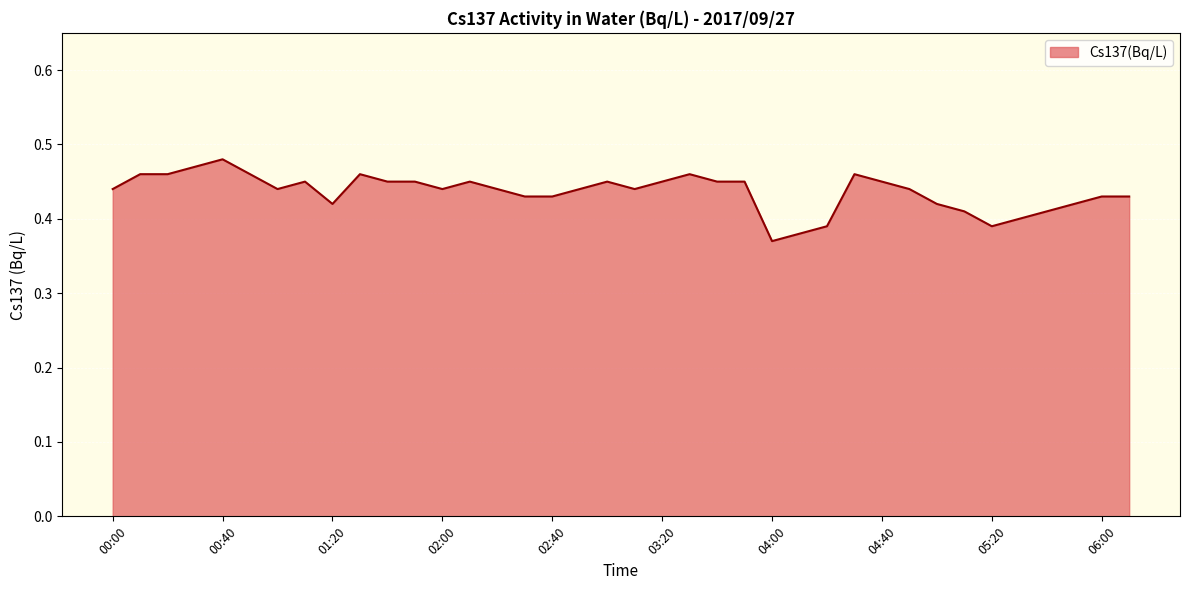

How many lines are shown in the chart?

1